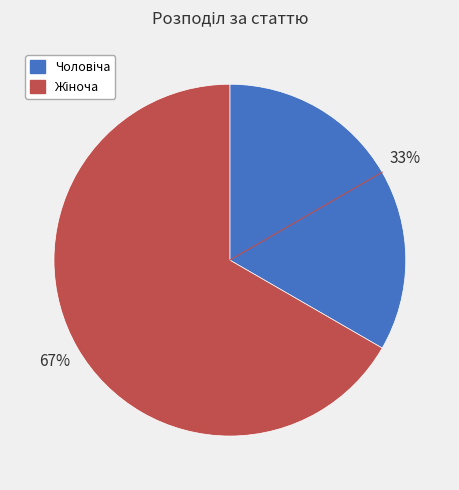

To the nearest percent, what is the average slice percentage?

50%